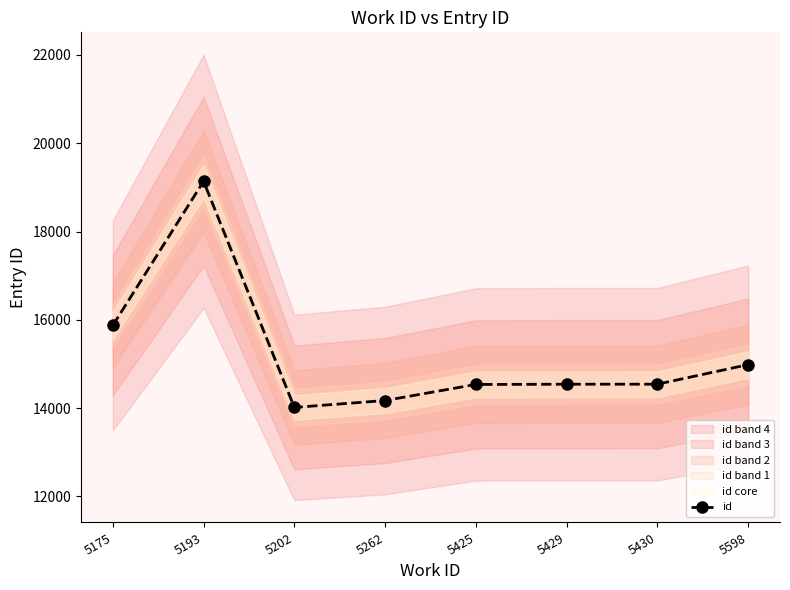

What is the change in value from 5429 to 5430?

+1.0